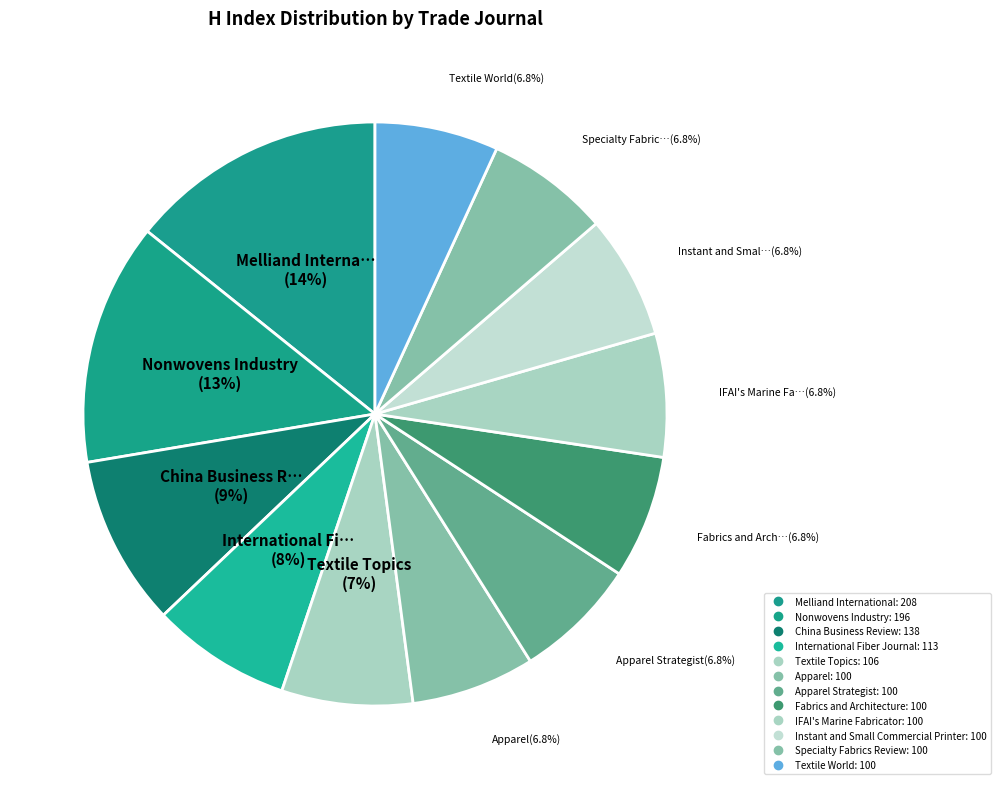

Rank the categories by value from lowest to highest.

Apparel, Apparel Strategist, Fabrics and Architecture, IFAI's Marine Fabricator, Instant and Small Commercial Printer, Specialty Fabrics Review, Textile World, Textile Topics, International Fiber Journal, China Business Review, Nonwovens Industry, Melliand International